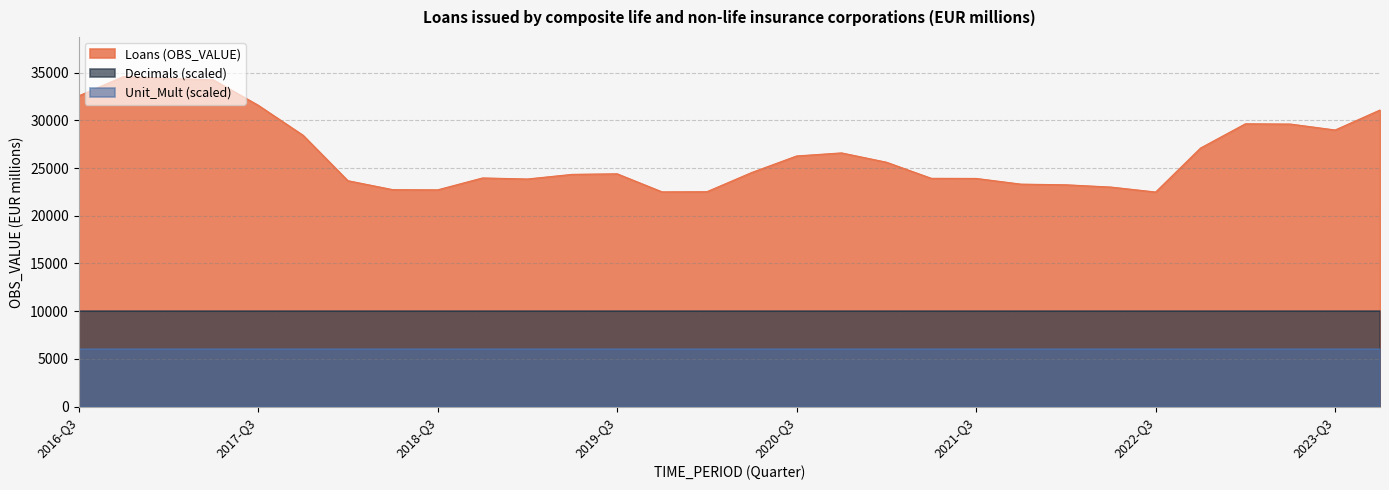

Which series has the largest total across all categories?

Loans (OBS_VALUE)